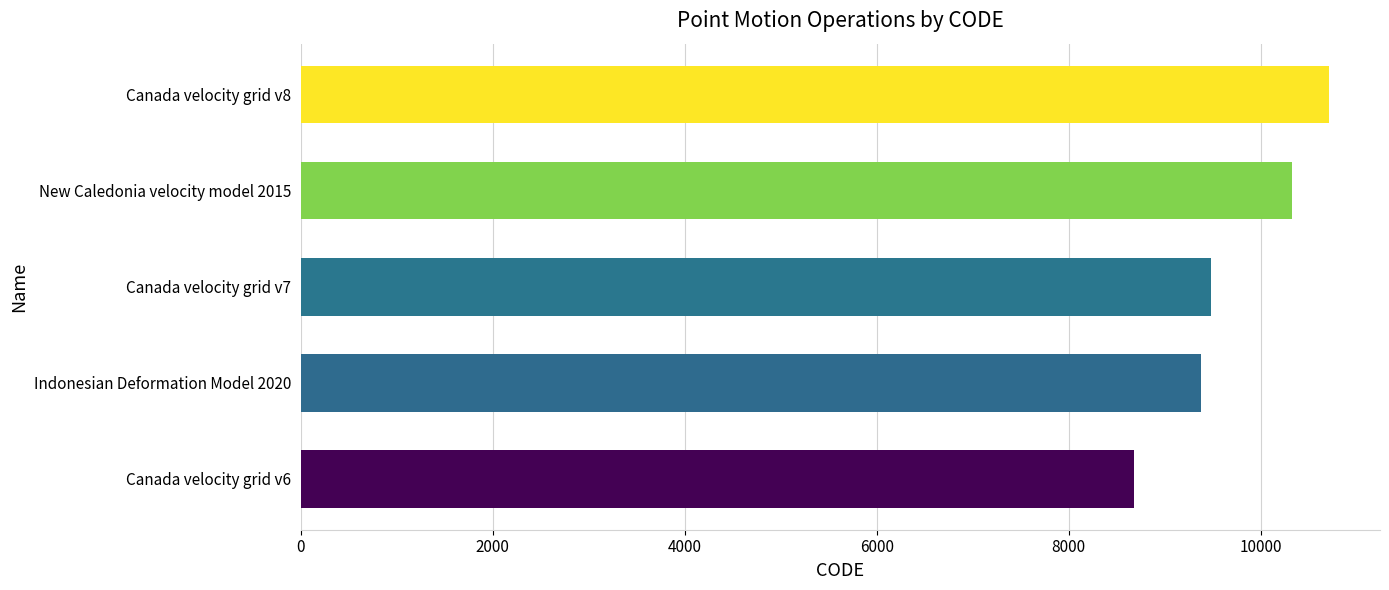

How many values are below 9483?

2